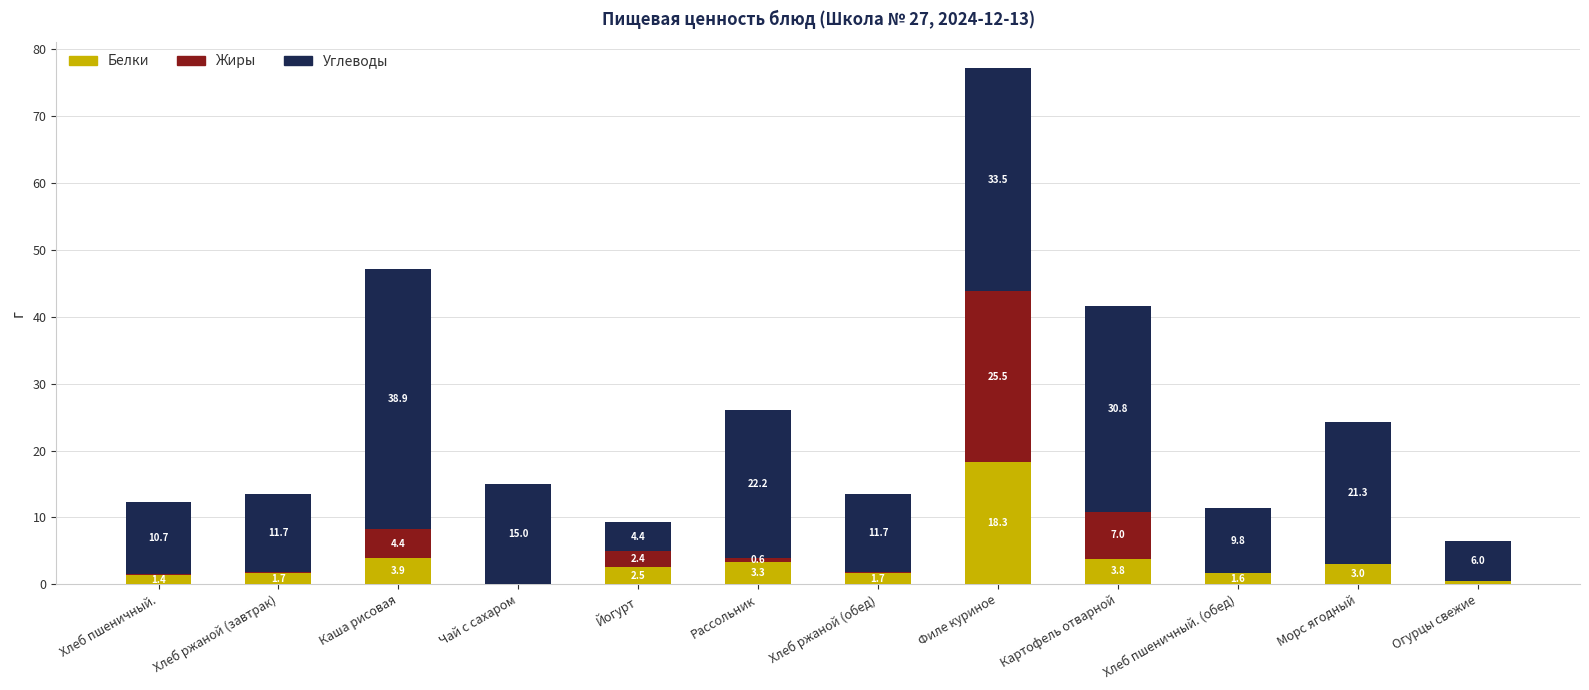

What is the maximum value for Белки?

18.3